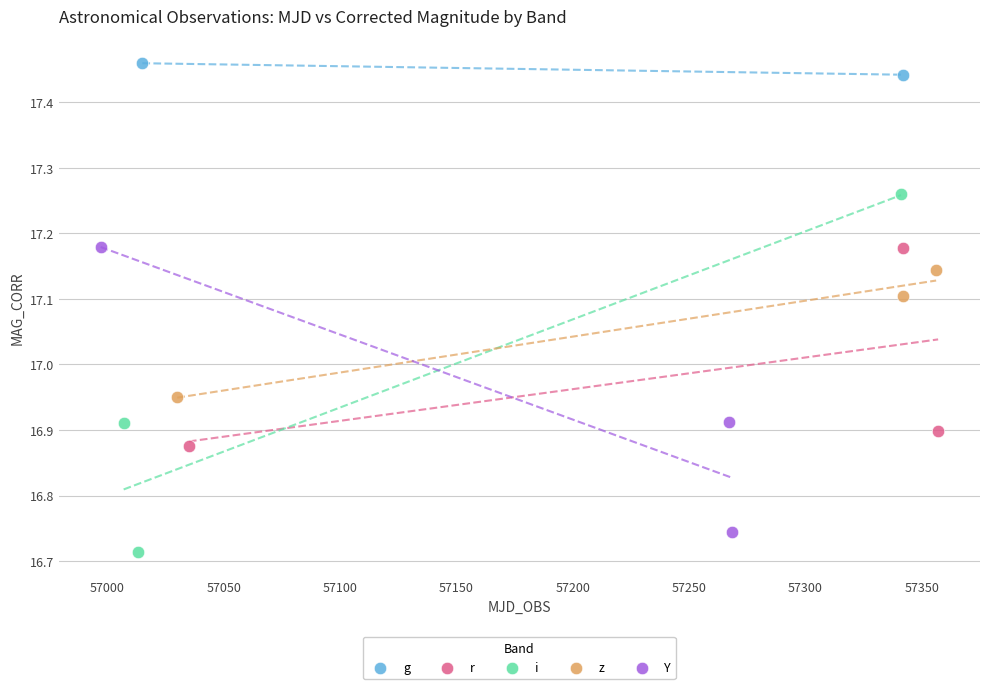

What are all the series names shown in the legend?

g, r, i, z, Y